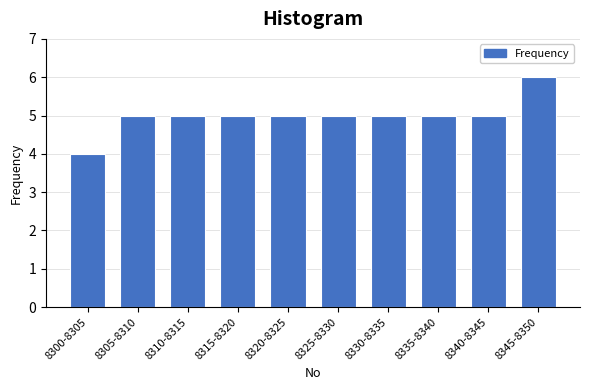

Reading left to right, extract all data points from this chart.

4	5	5	5	5	5	5	5	5	6